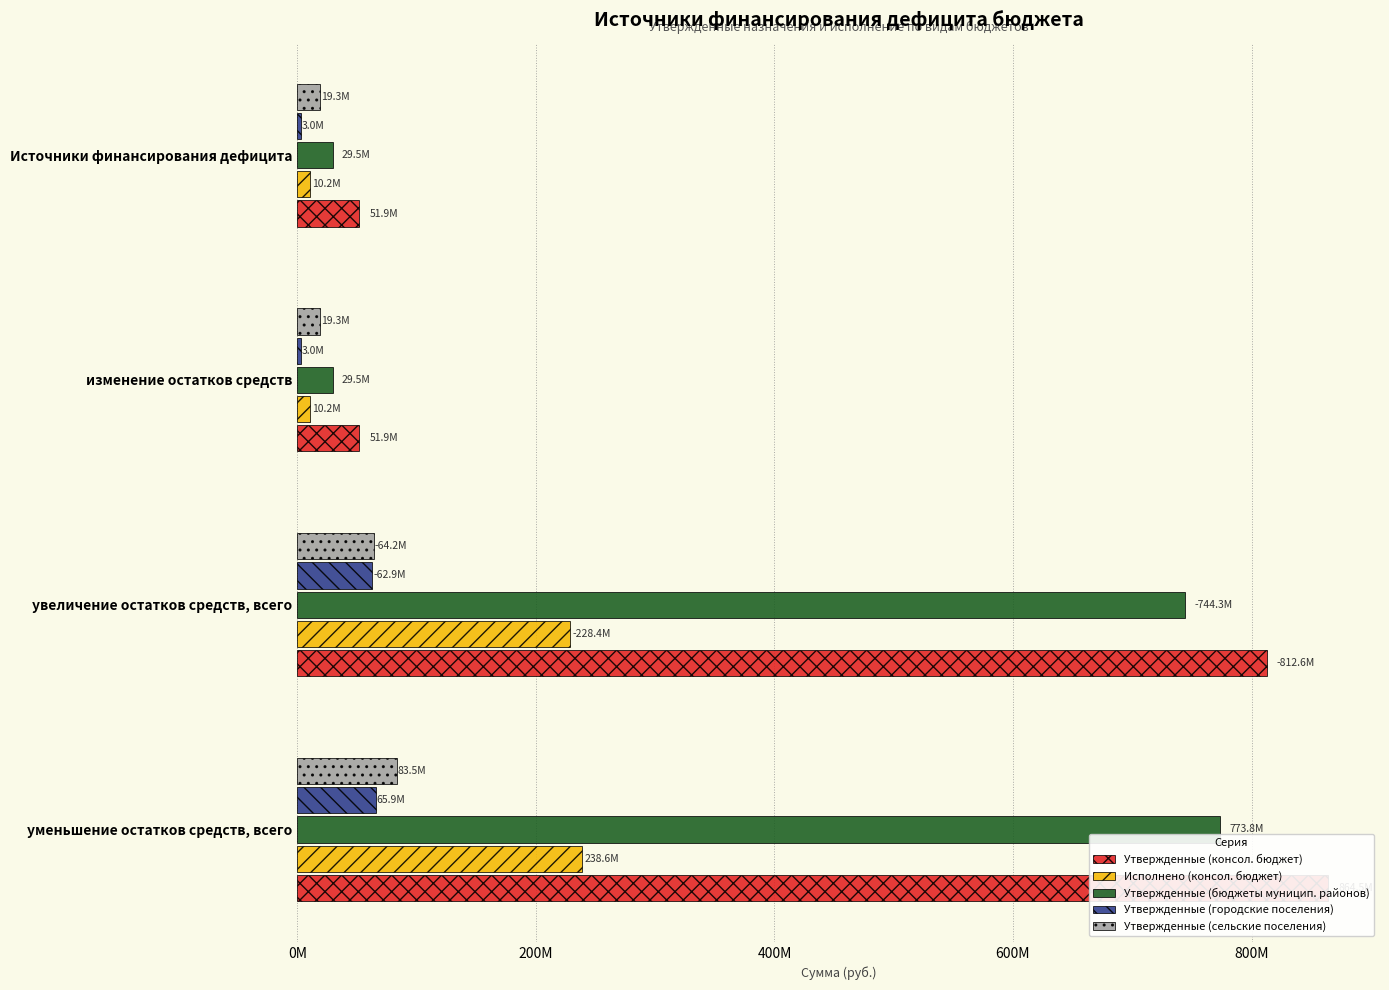

List the series in order of their peak value, lowest first.

Утвержденные (городские поселения), Утвержденные (сельские поселения), Исполнено (консол. бюджет), Утвержденные (бюджеты муницип. районов), Утвержденные (консол. бюджет)